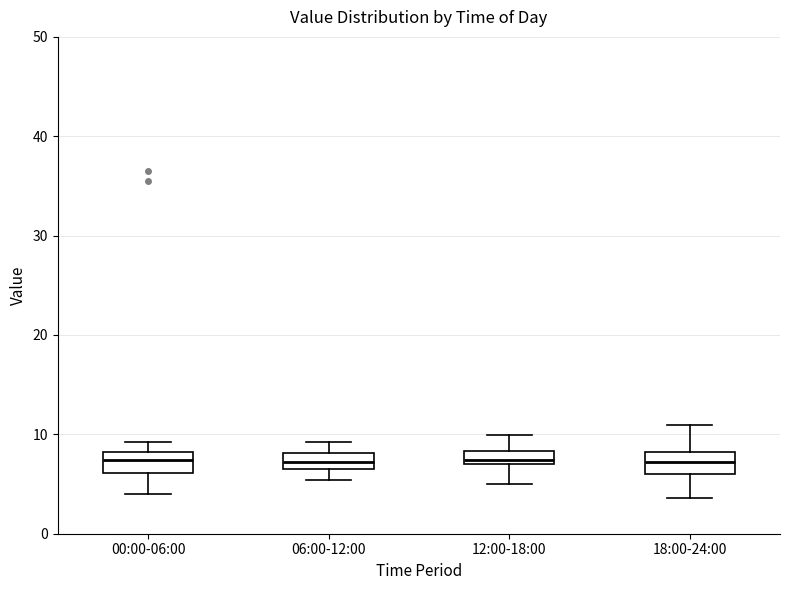

Where does the lower whisker of the box for 18:00-24:00 end on the y-axis? The values are not printed on the chart, so give them approximately, as read against the axis.

4